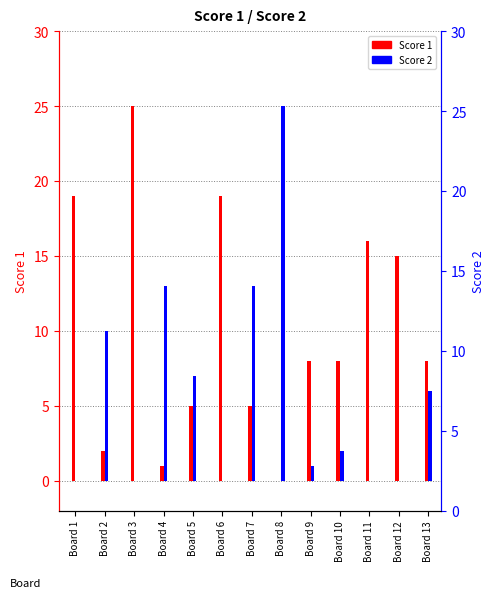

The value of Score 2 at Board 7 is 13. True or false?

True